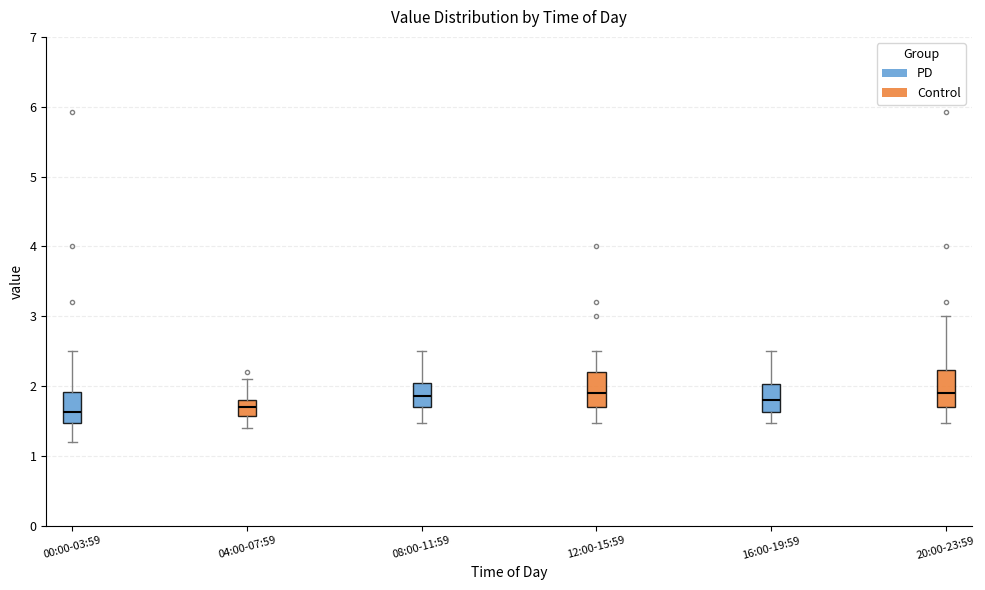

Where is the lower edge of the box for 16:00-19:59 on the y-axis? The values are not printed on the chart, so give them approximately, as read against the axis.

1.6